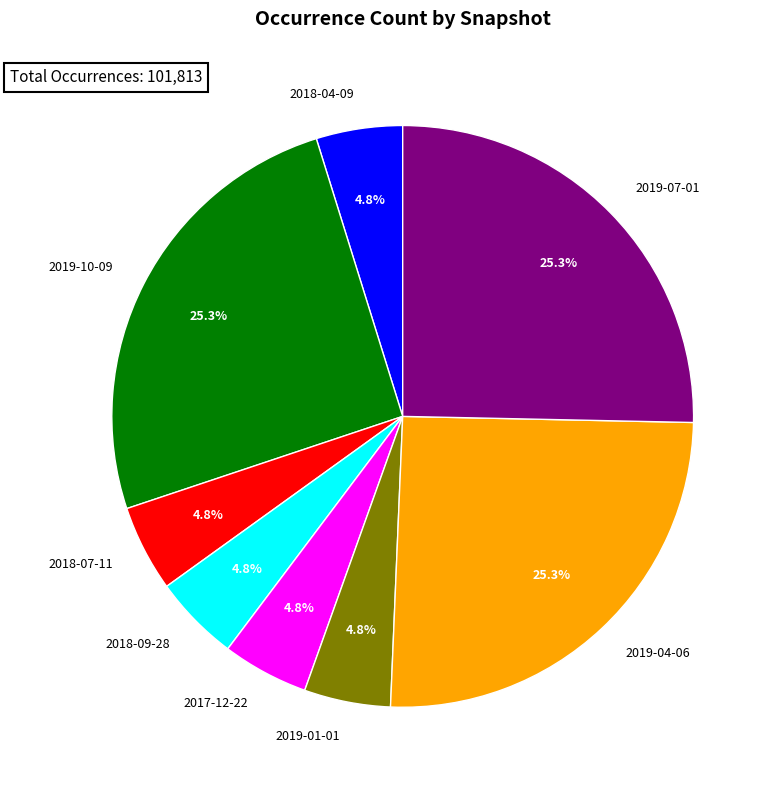

What is the ratio of the value at 2019-10-09 to the value at 2019-07-01?

1.0